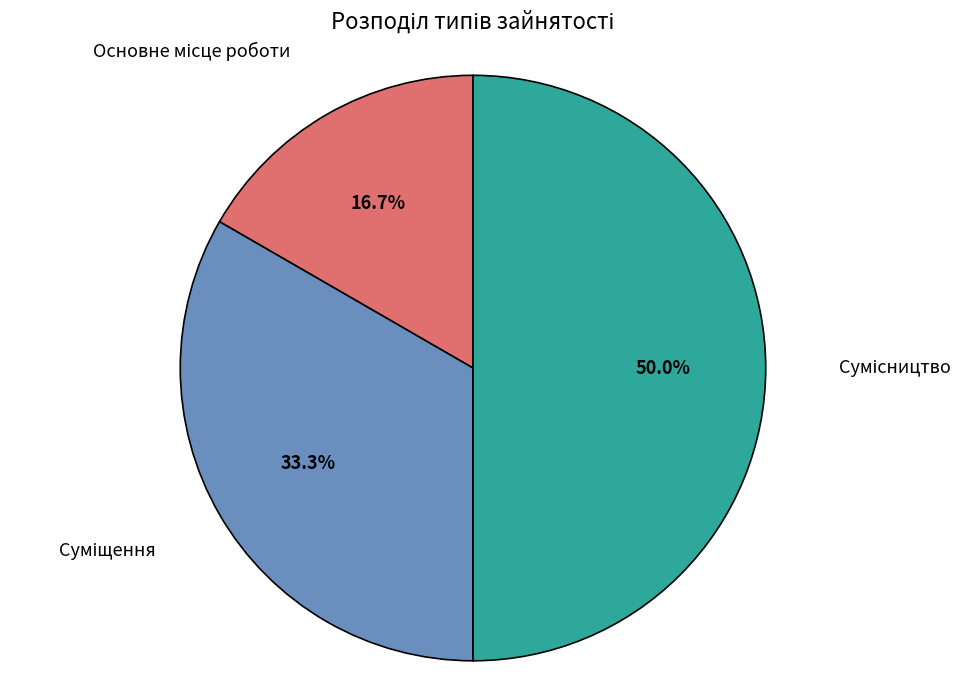

How many segments does this pie chart have?

3